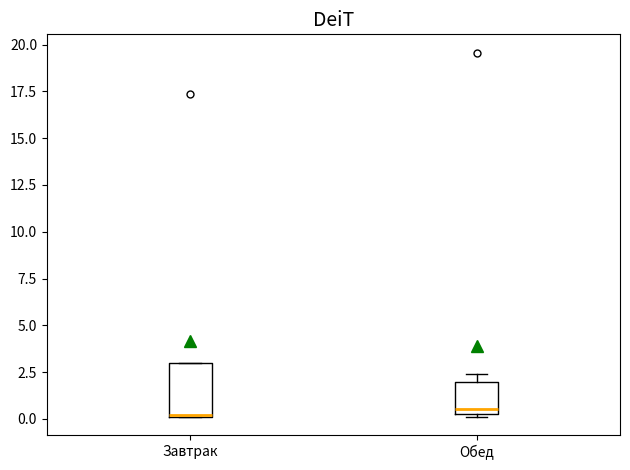

Reading left to right, read every box against the y-axis: the position of its median line, the range the box covers, and the ends of its whiskers. The values are not printed on the chart, so give them approximately, as read against the axis.

Завтрак: median 0.0, box 0.0 to 3.0, whiskers 0.0 to 3.0
Обед: median 0.5 (just above the box's lower edge), box 0.5 to 2.0, whiskers 0.0 to 2.5